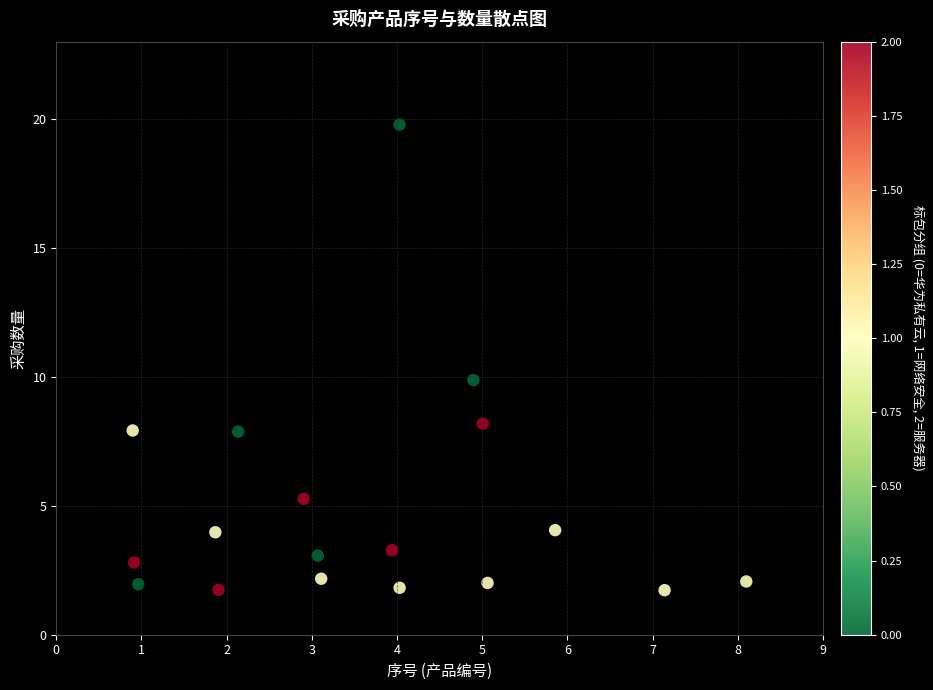

What is the range of X values (max minus min)?

7.2